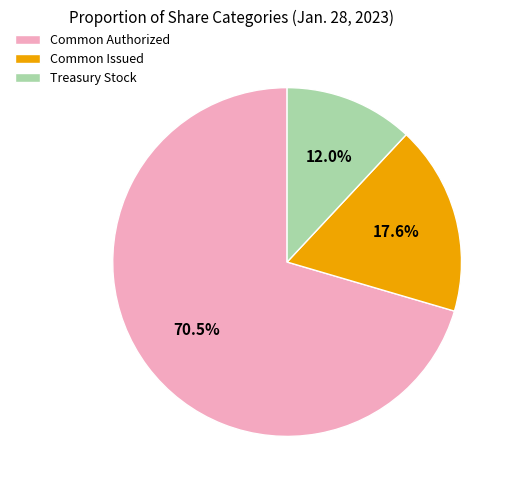

Which slice is the largest?

Common Authorized